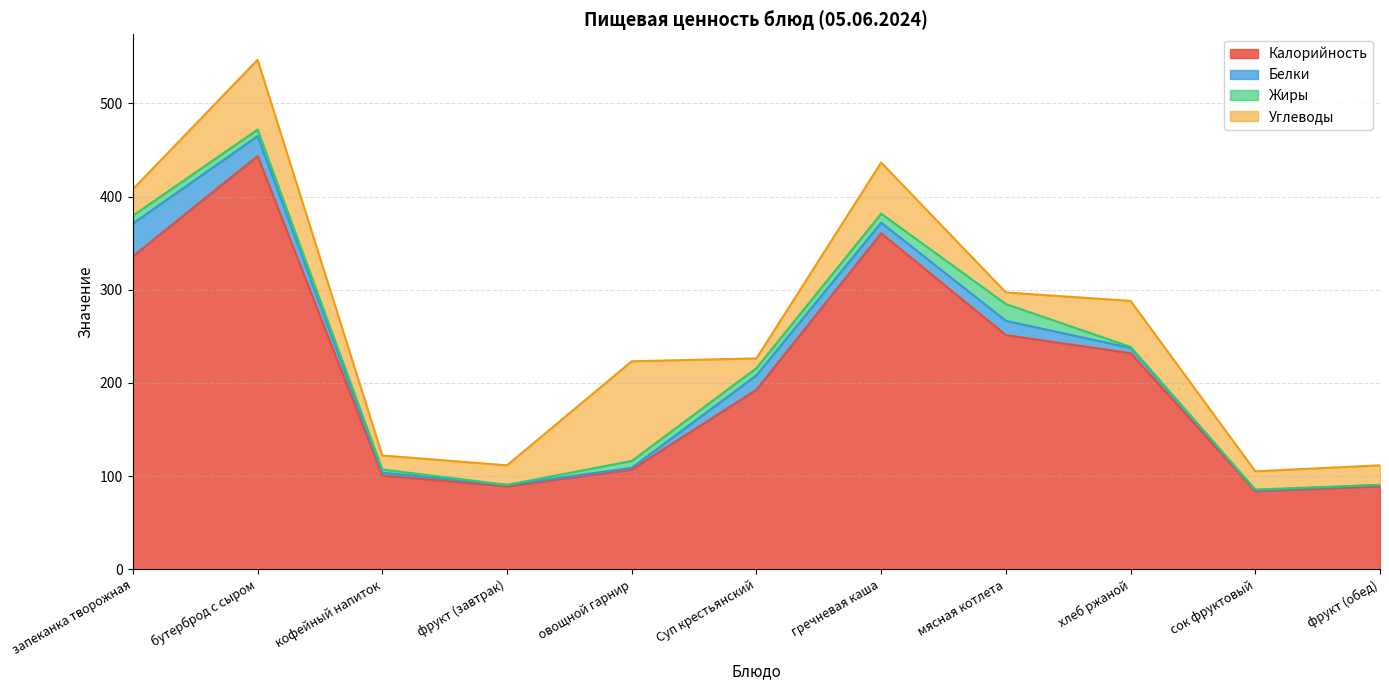

Reading right to left, transcribe all the data shown in this chart.

Калорийность: 89.0	84.0	232.0	251.4	360.7	192.7	107.0	89.0	100.6	443.6	336.0
Белки: 1.5	0.8	5.6	15.3	11.4	15.4	1.9	1.5	3.1	21.4	35.2
Жиры: 0.1	0.8	1.1	18.0	9.6	7.7	7.3	0.1	3.4	7.0	8.4
Углеводы: 21.0	19.6	49.4	12.5	54.9	10.4	107.0	21.0	15.1	75.0	28.4